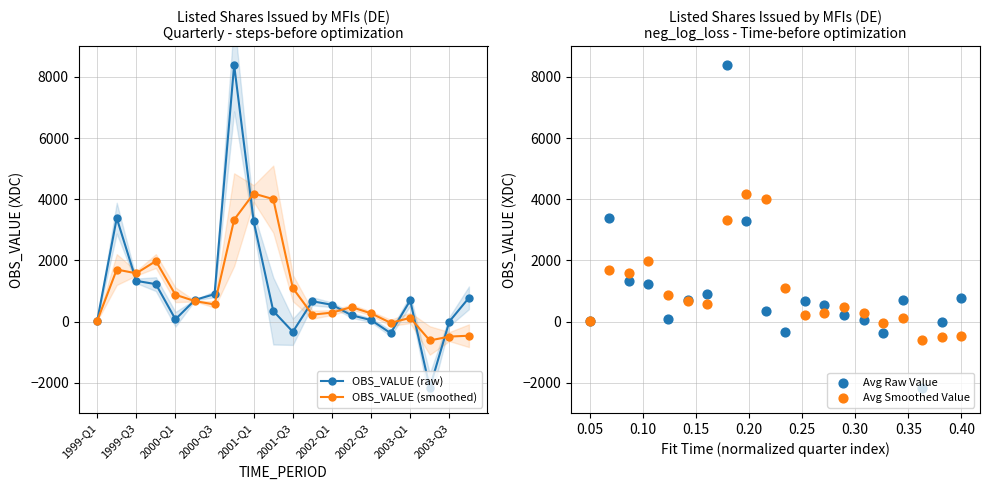

Is the value of OBS_VALUE (smoothed) at 2003-Q3 greater than the value of OBS_VALUE (raw) at 1999-Q3?

No